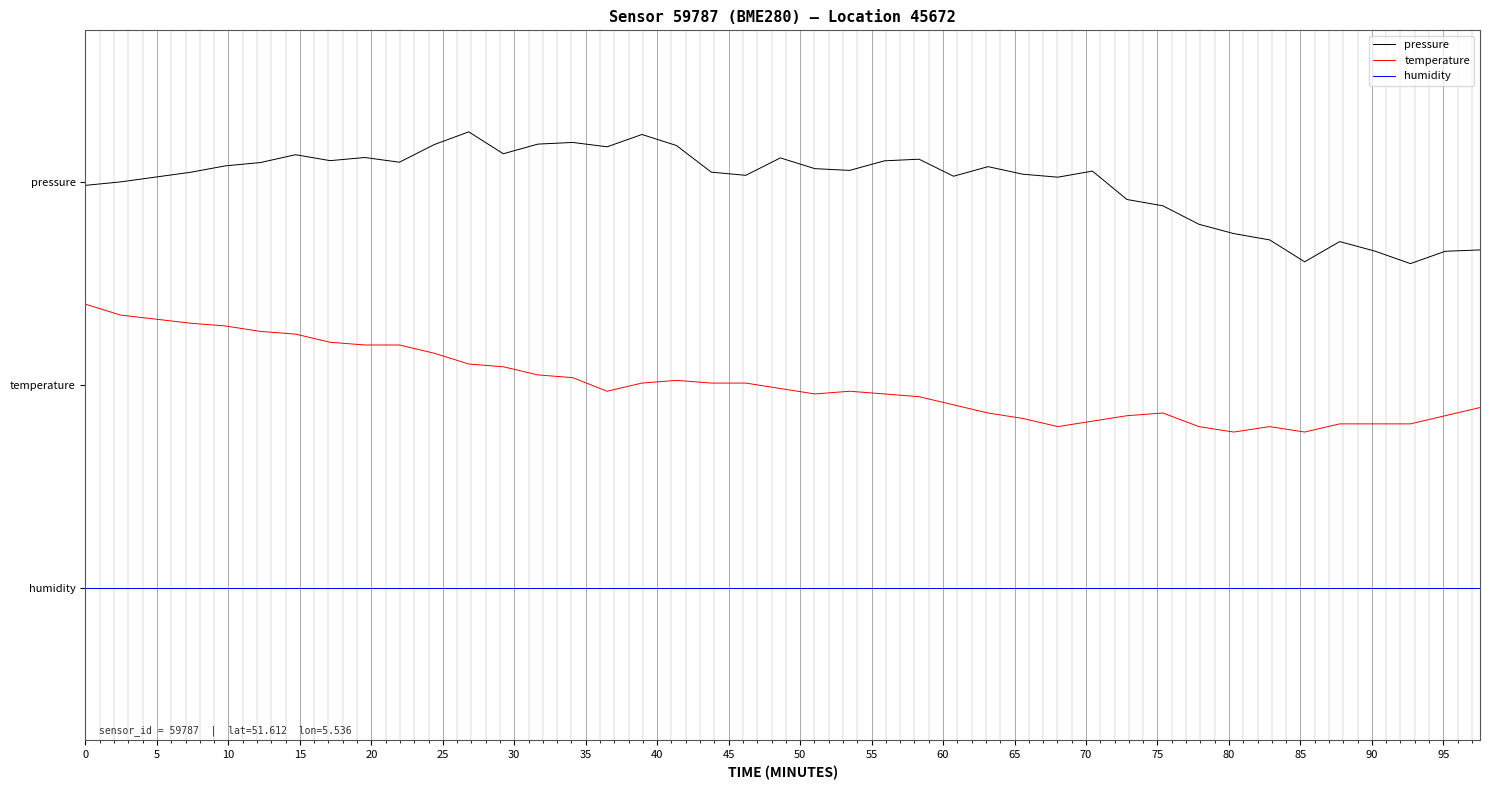

What are all the series names shown in the legend?

pressure, temperature, humidity